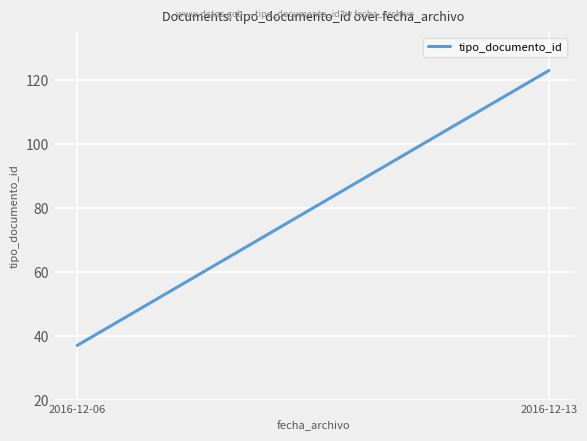

Does the chart display data point markers on the line(s)?

No